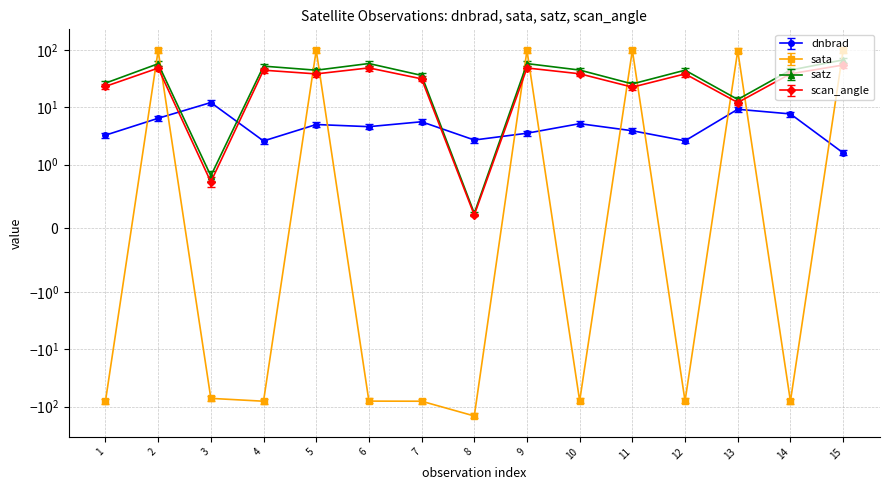

What is the greatest value displayed?

98.7